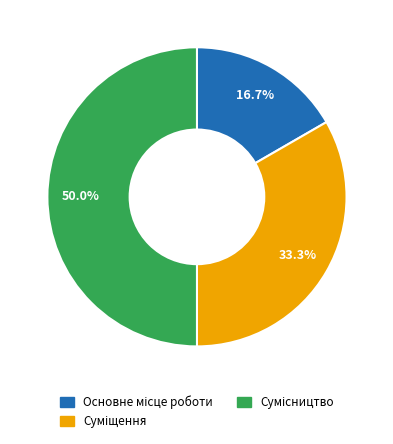

How many slices are in this pie chart?

3